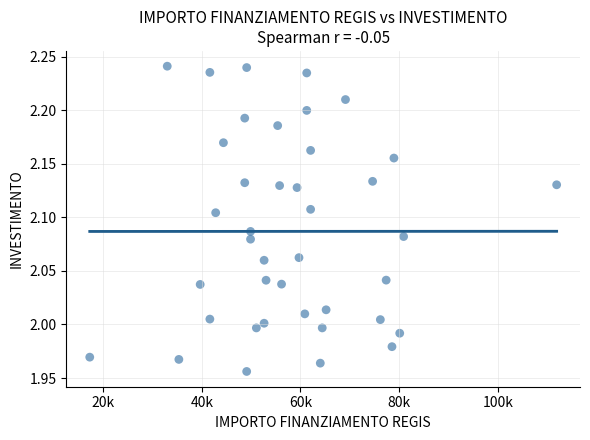

What is the range of X values (max minus min)?

94665.7